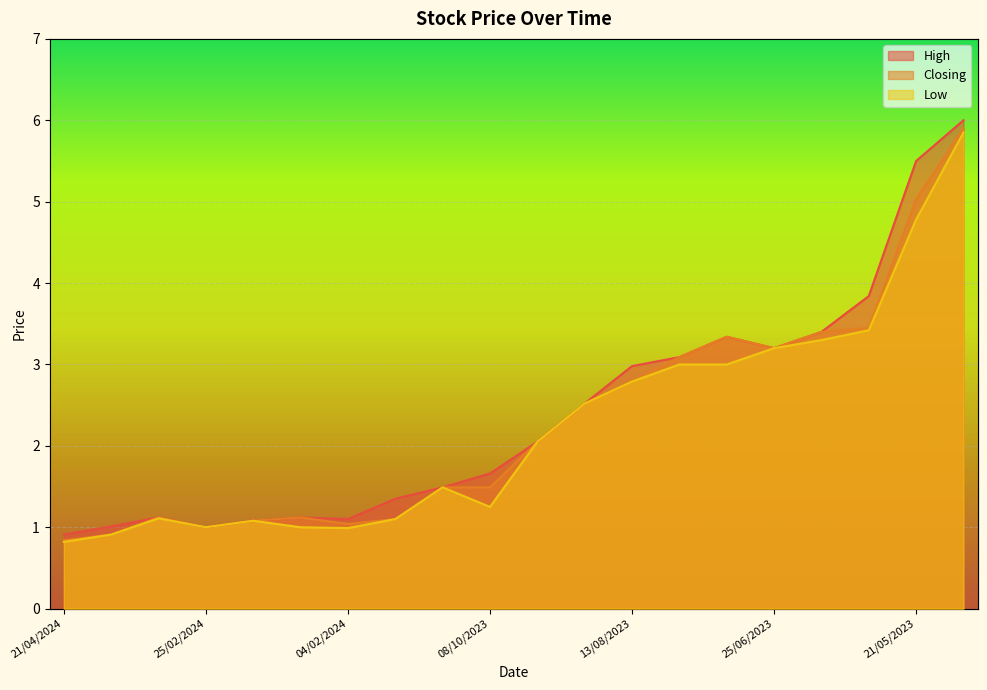

Where does the High series first go above 2?

17/09/2023